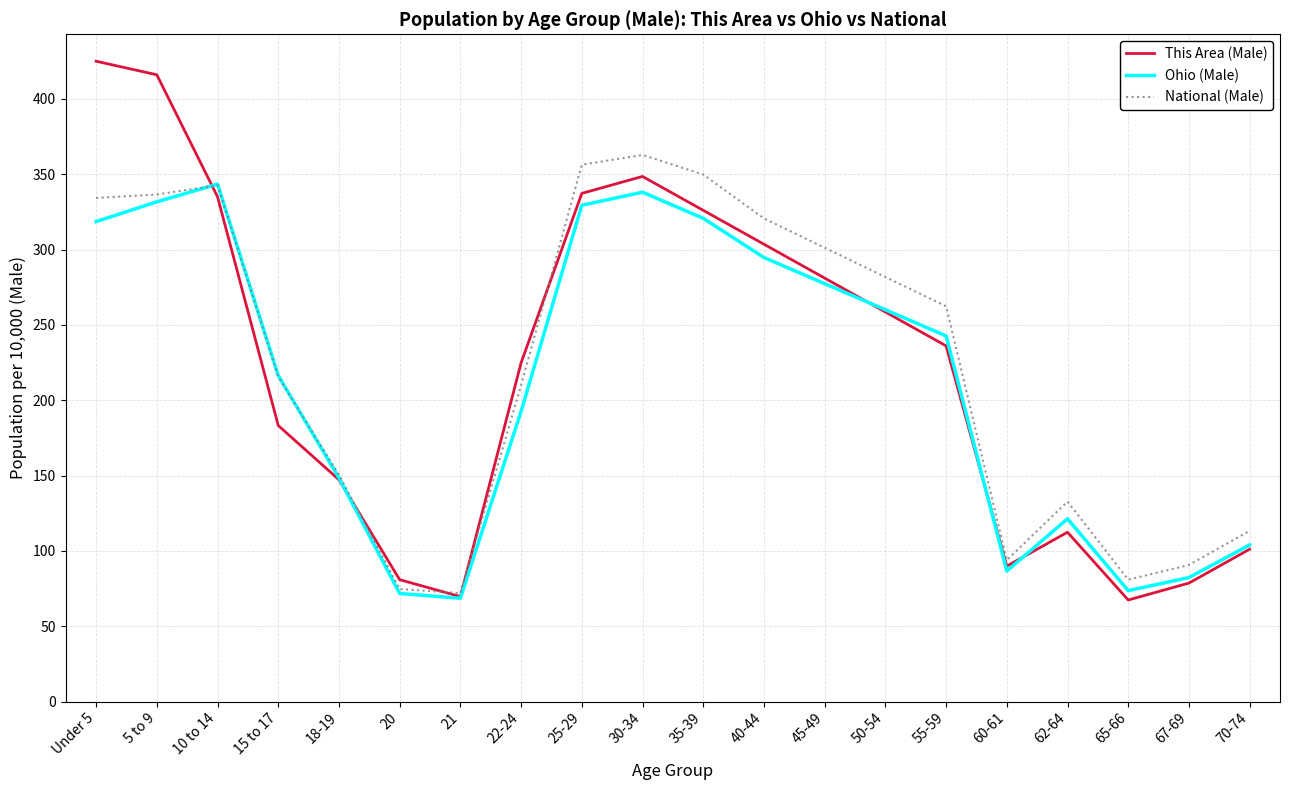

Count the number of categories in the chart.

20